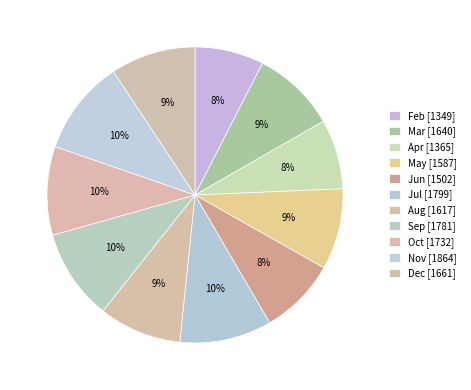

How much of the chart is everything except Sep?

90.0%